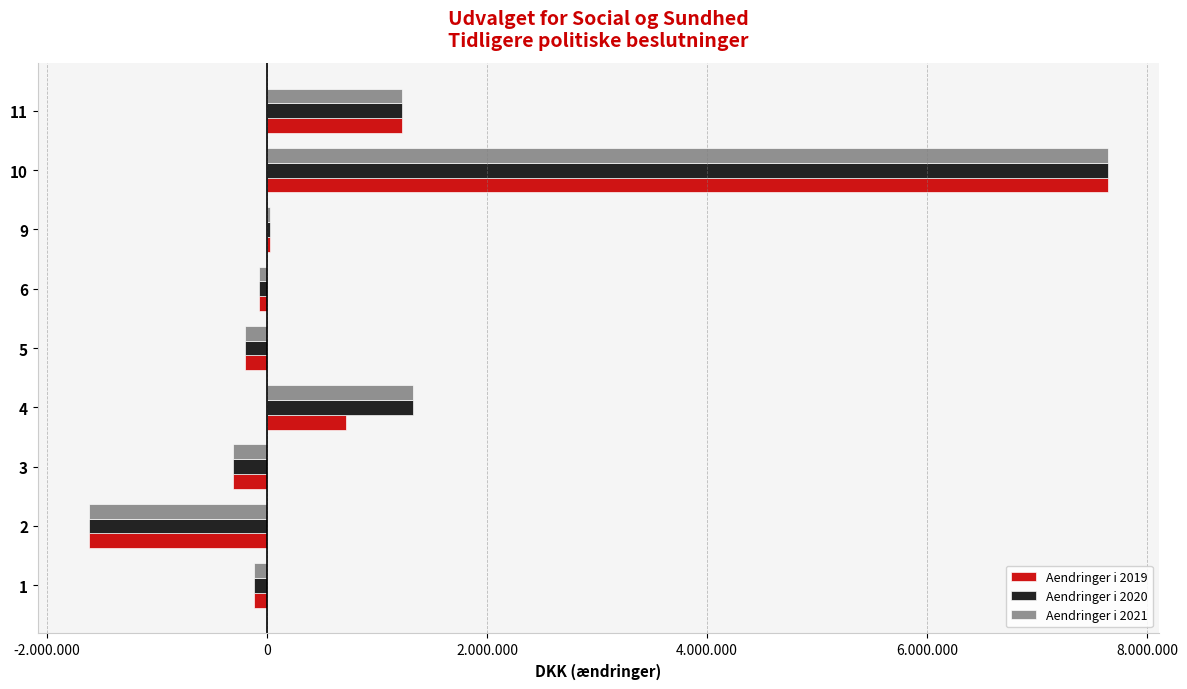

What are all the series names shown in the legend?

Aendringer i 2019, Aendringer i 2020, Aendringer i 2021